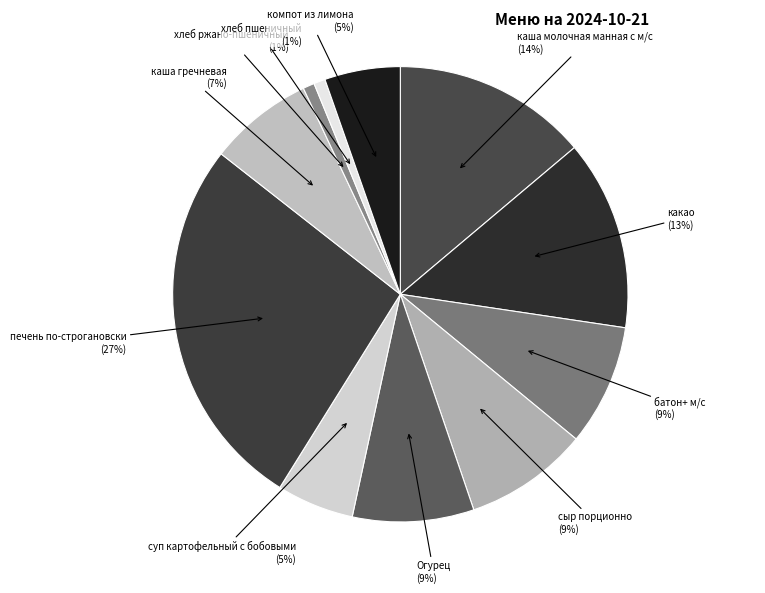

To the nearest percent, what is the difference between the largest and smallest slice percentages?

26%